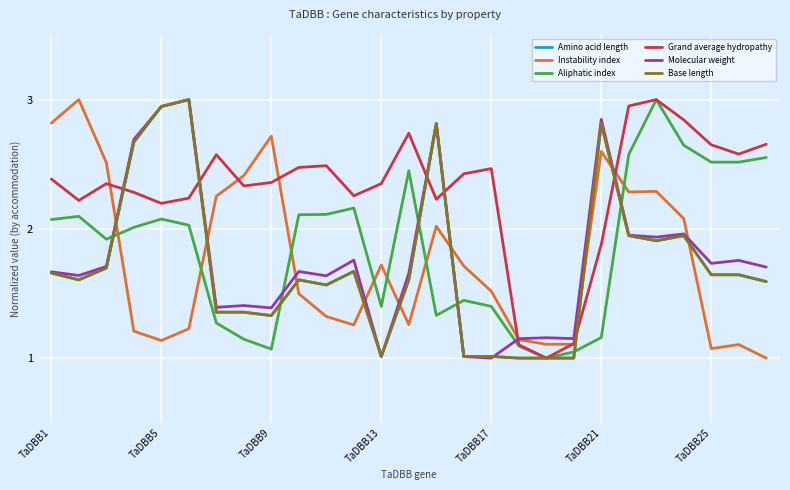

Rank the series by their maximum value, from highest to lowest.

Amino acid length, Instability index, Aliphatic index, Grand average hydropathy, Molecular weight, Base length